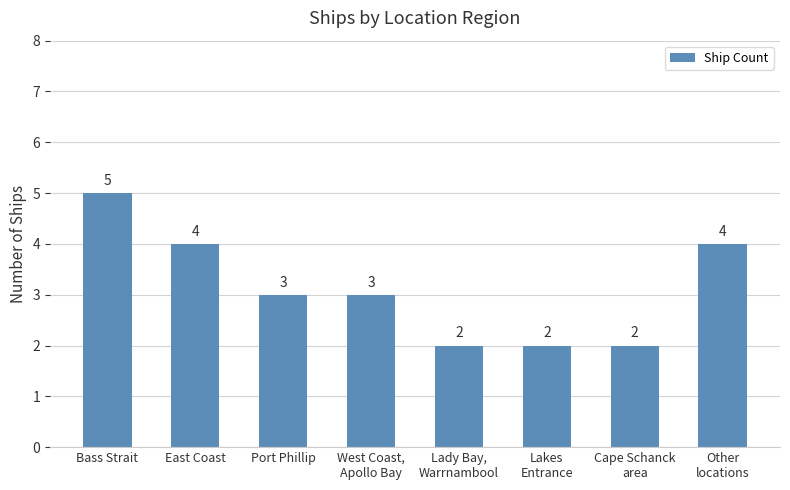

What is the maximum value shown in the chart?

5